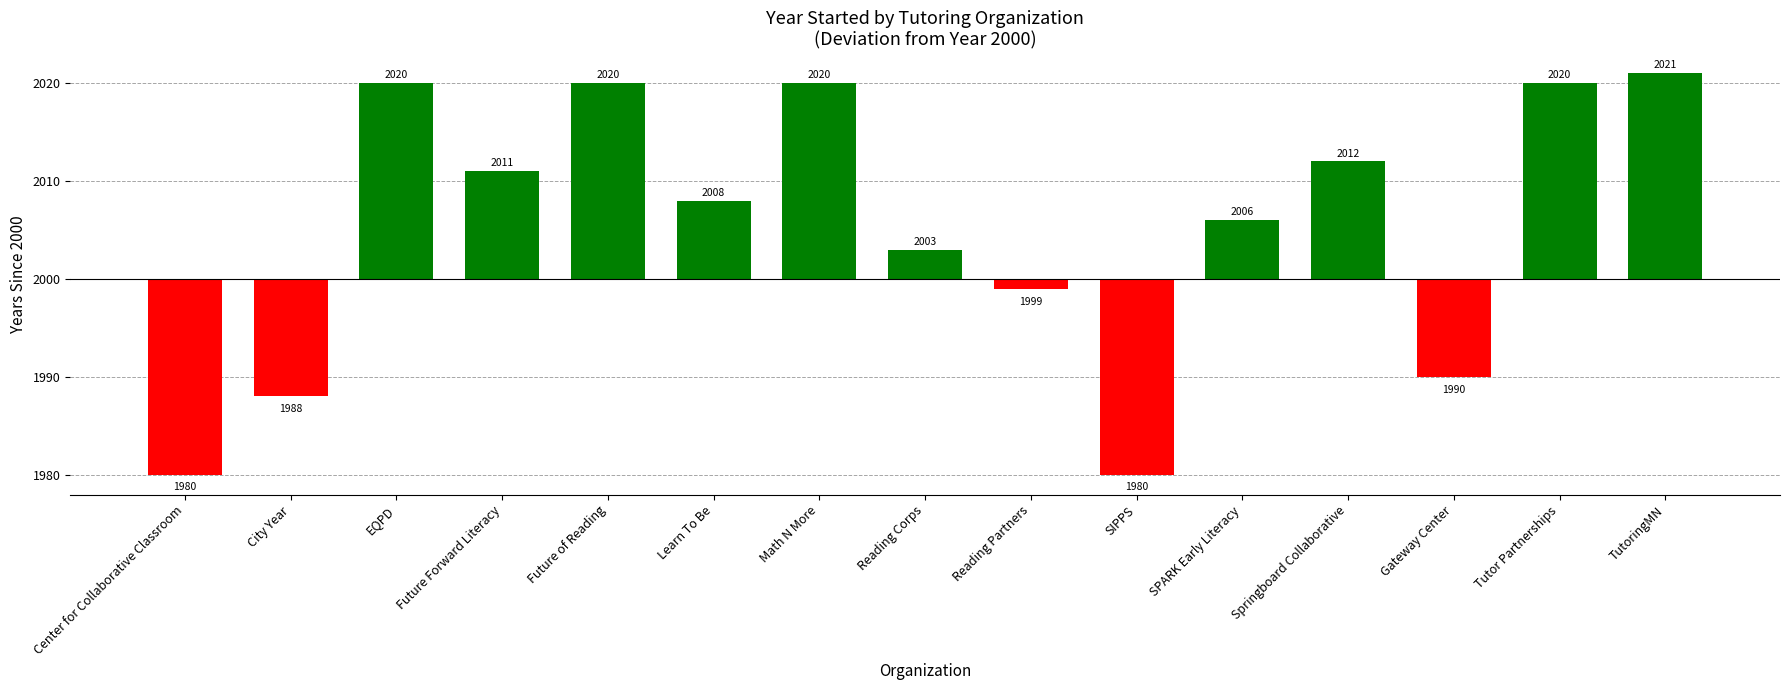

What value does the data have at Reading Corps?

3